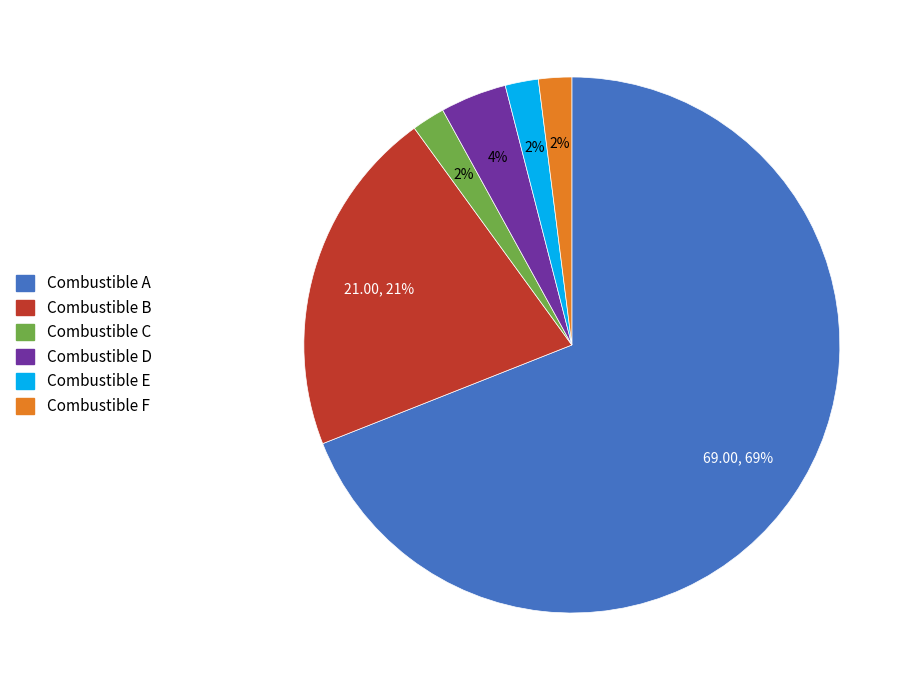

To the nearest percent, what portion does Combustible B represent?

21%